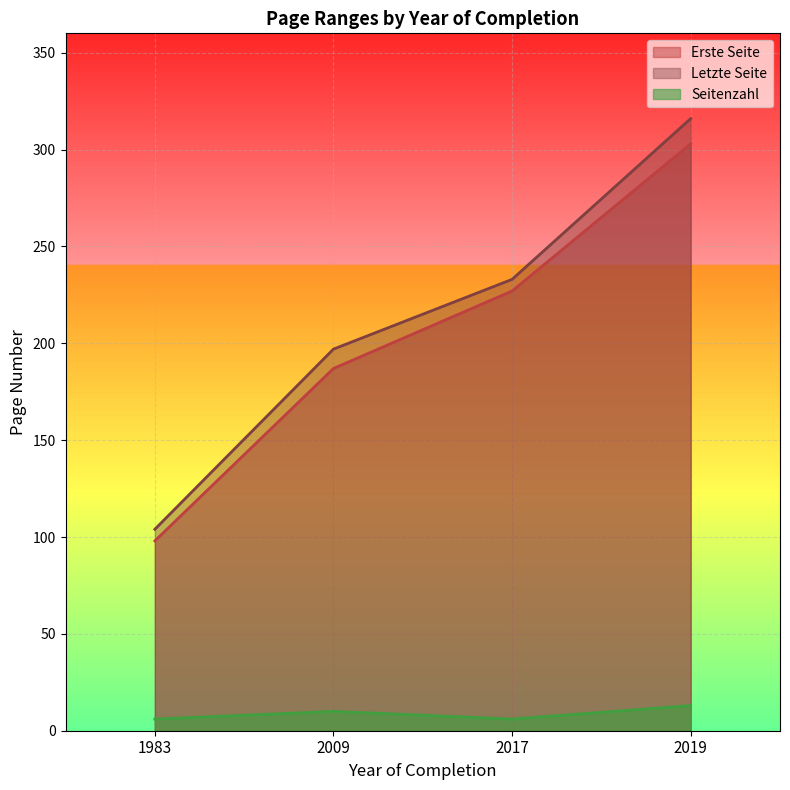

True or false: Seitenzahl and Erste Seite intersect in this chart.

False